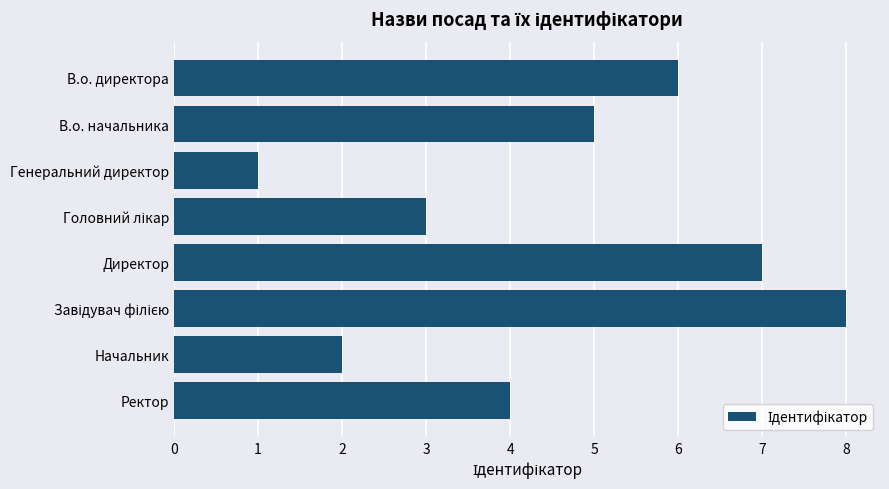

What is the label of the 1st bar from the top?

В.о. директора